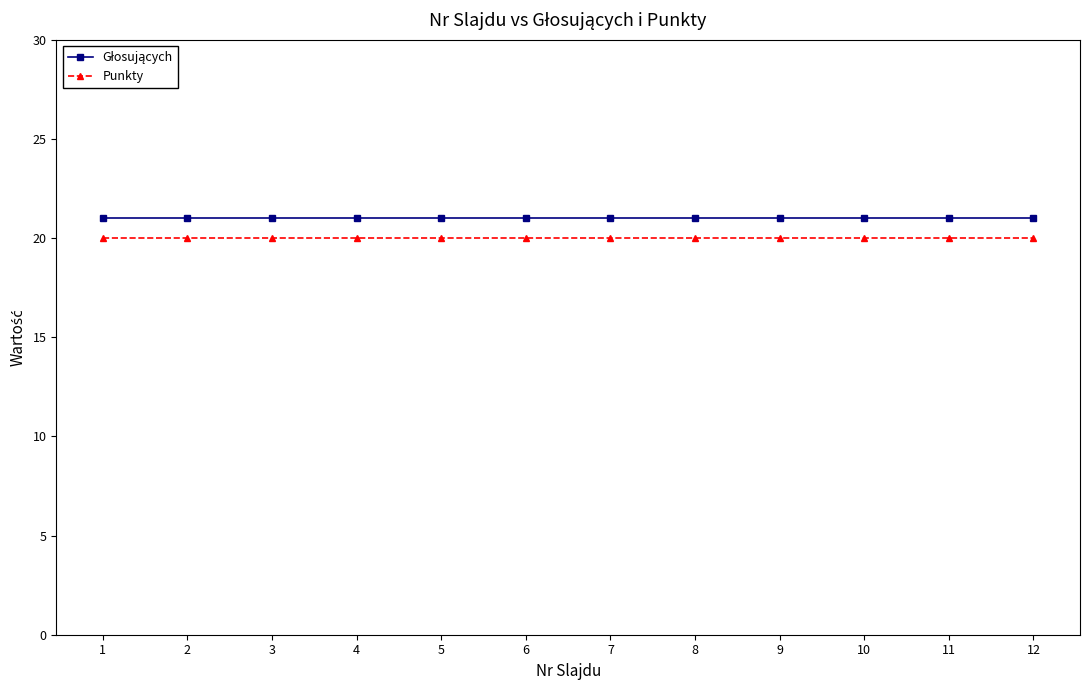

Is it true that Punkty equals 28 at 11?

False